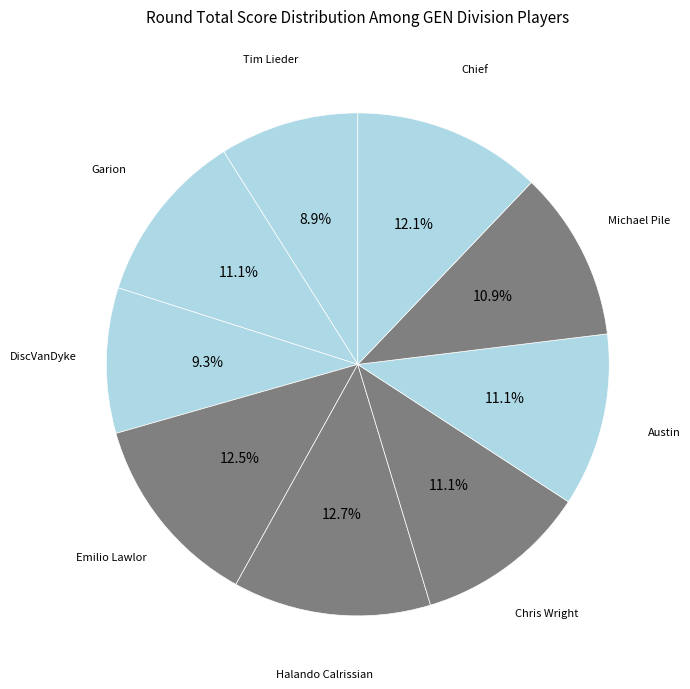

Count the number of slices in the pie.

9